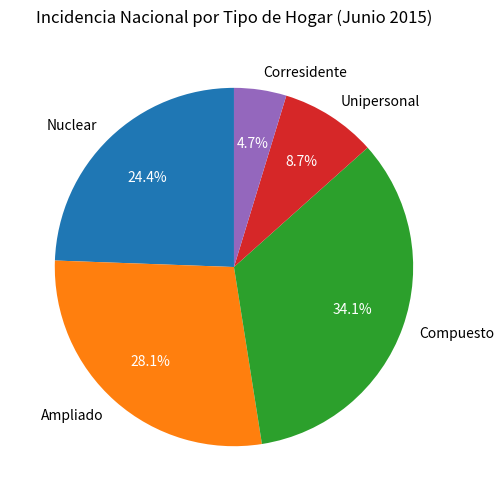

The Unipersonal slice represents 9% of the pie. True or false?

True